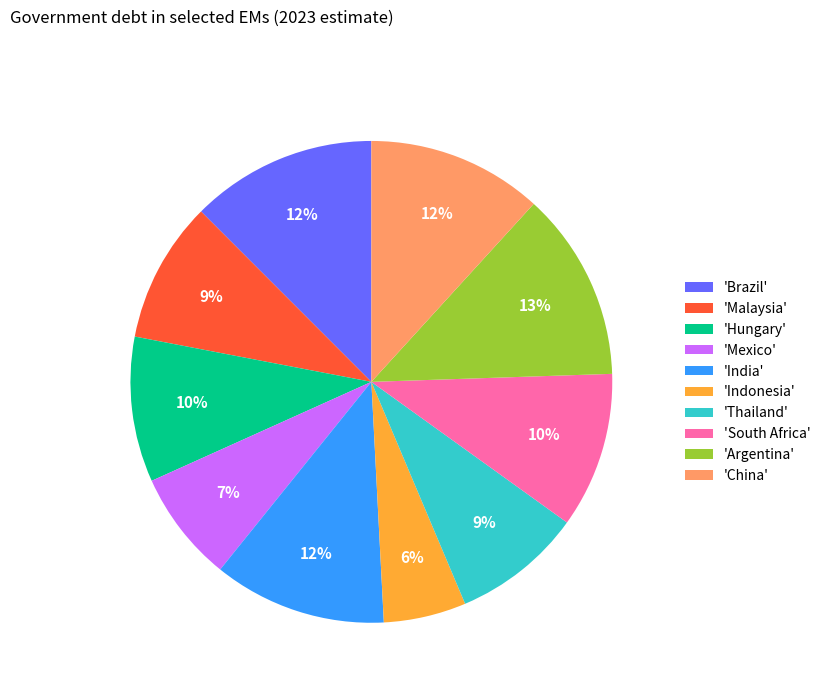

How many segments does this pie chart have?

10